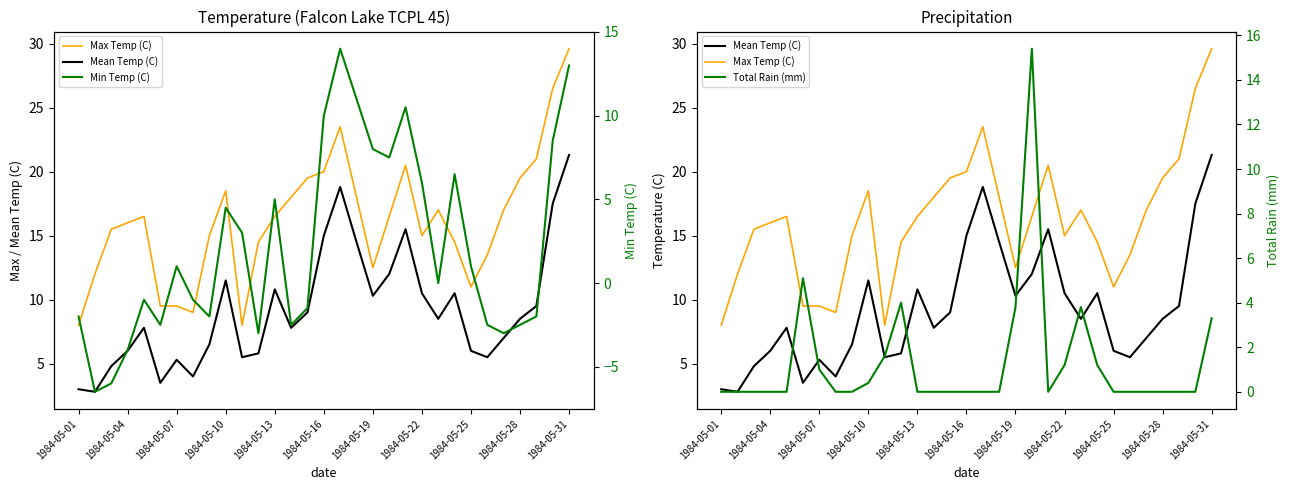

What are all the series names shown in the legend?

Max Temp (C), Mean Temp (C), Min Temp (C), Total Rain (mm)